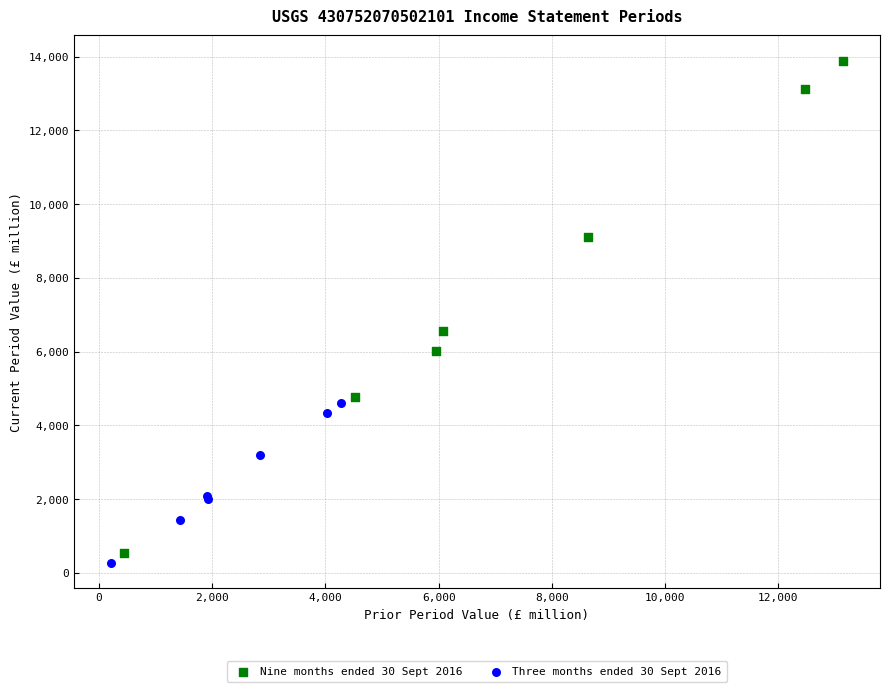

Which series contains the highest Y value?

Nine months ended 30 Sept 2016